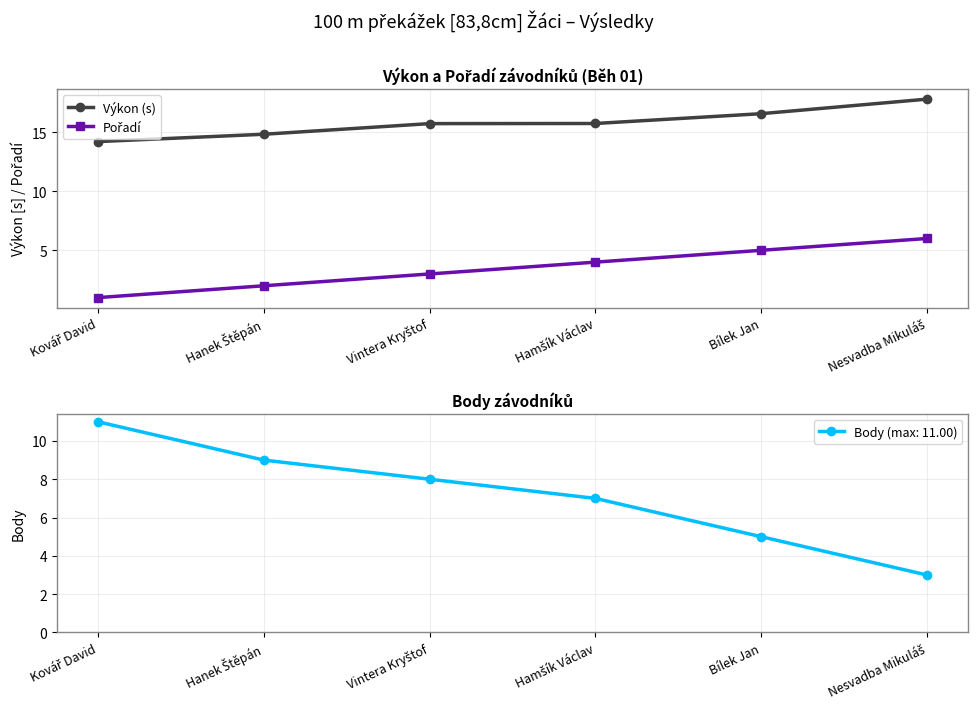

At which category is the sum across all series the highest?

Nesvadba Mikuláš